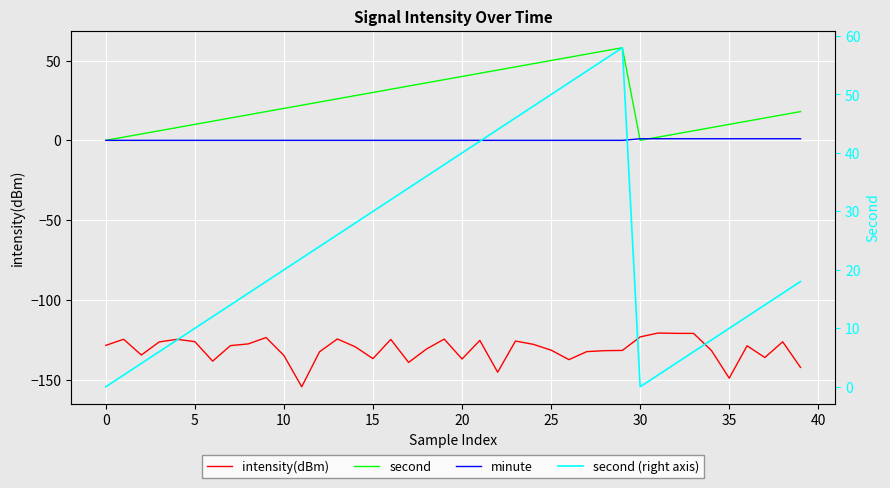

At 20, list the series in order from largest to smallest.

second, second (right axis), minute, intensity(dBm)